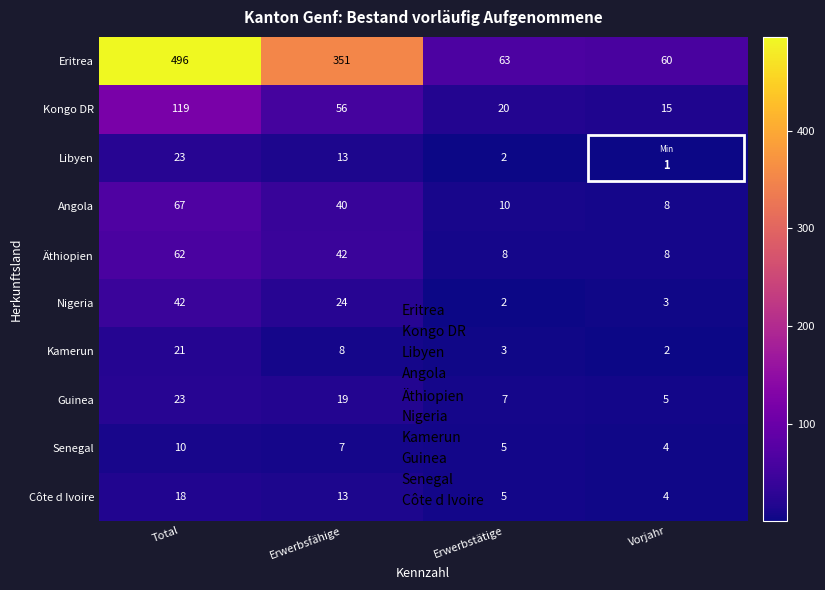

True or false: Eritrea has a value of 100 at Erwerbsfähige.

False